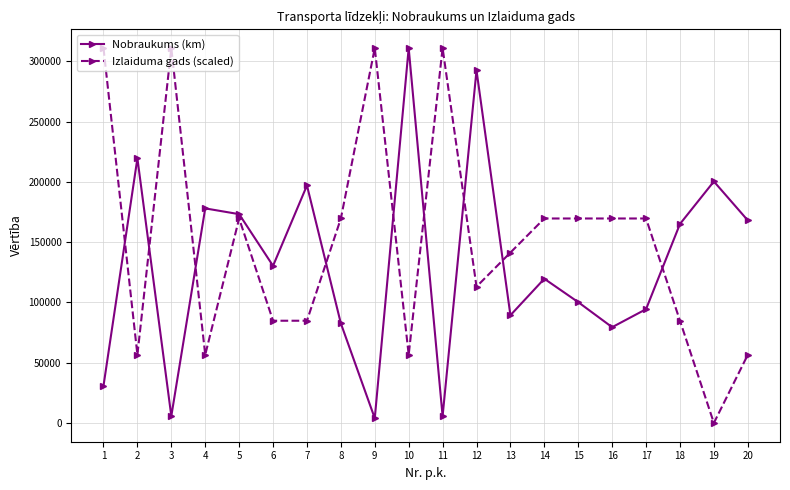

What is the greatest value displayed?

311111.0